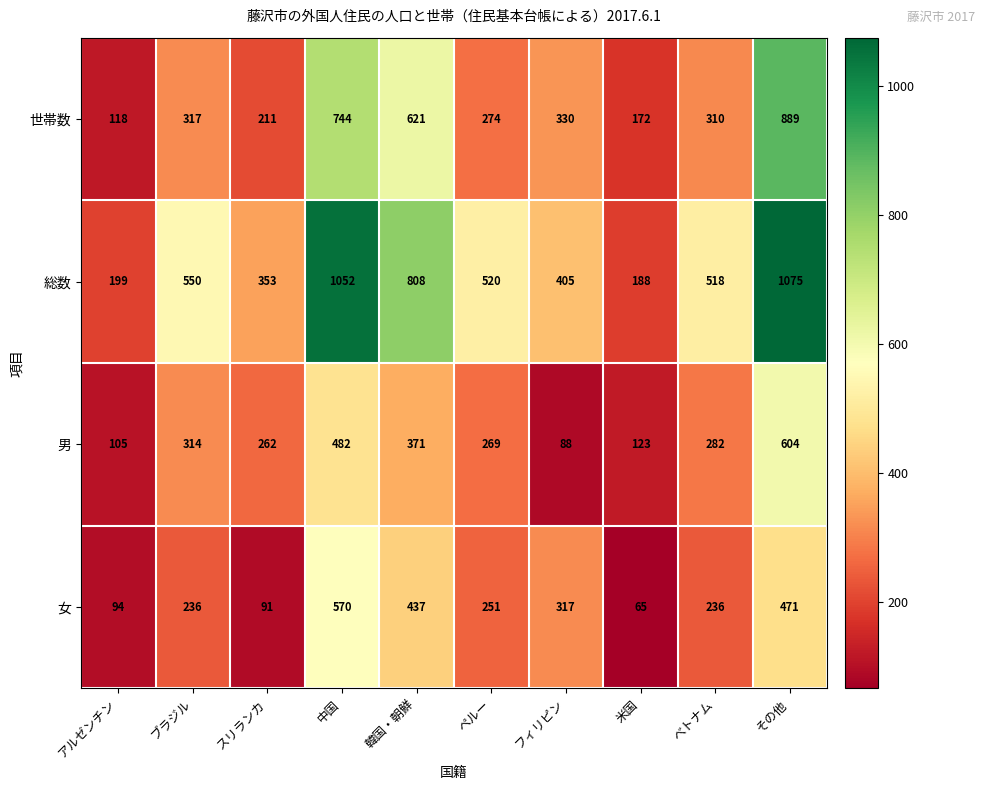

Where is 男 nearest to the value 346?

韓国・朝鮮